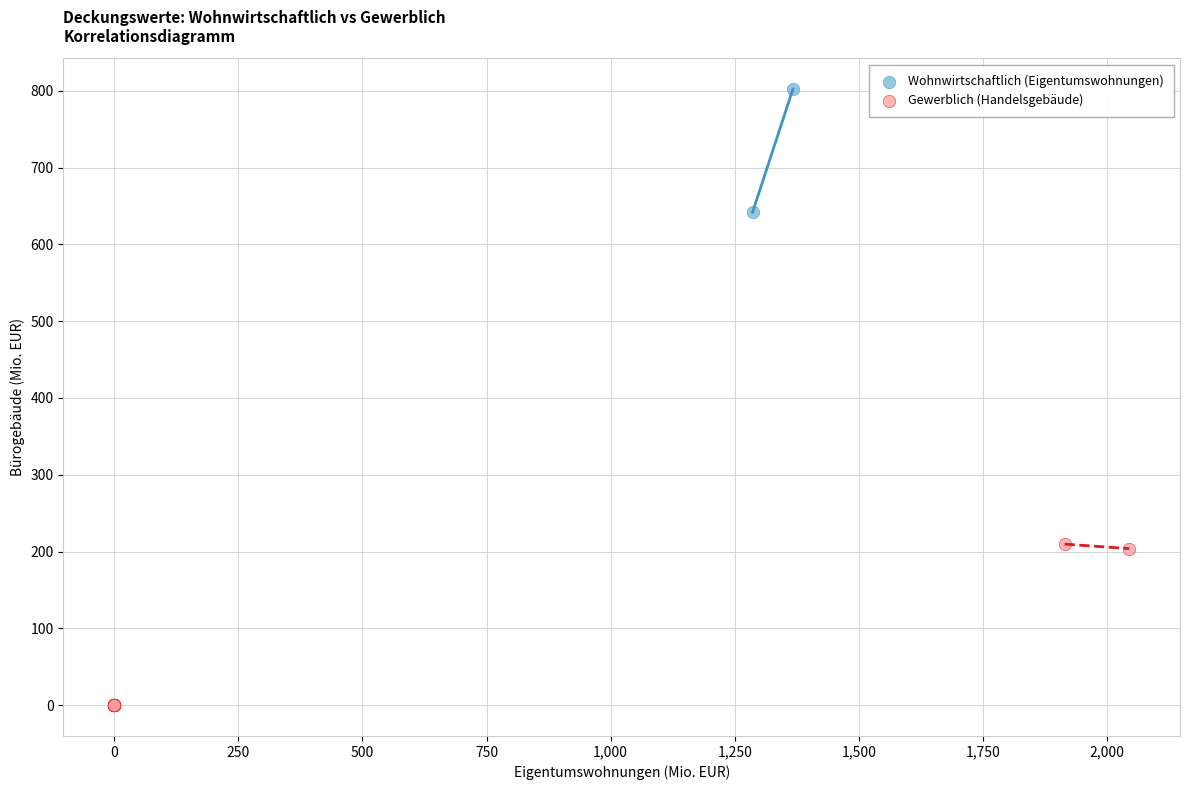

Which series reaches the maximum Y coordinate?

Wohnwirtschaftlich (Eigentumswohnungen)